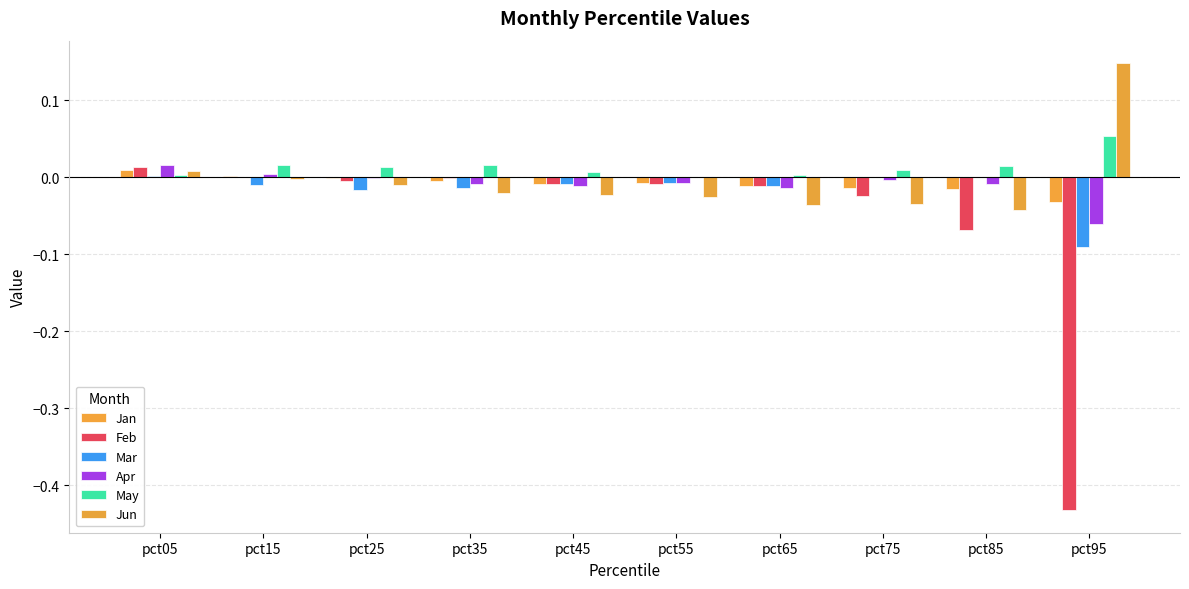

How many data points does each series have?

10